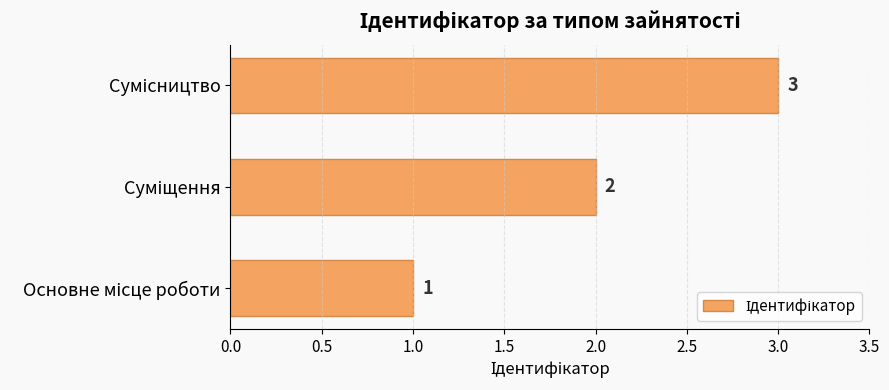

Count the values in the range 1 to 3.

3